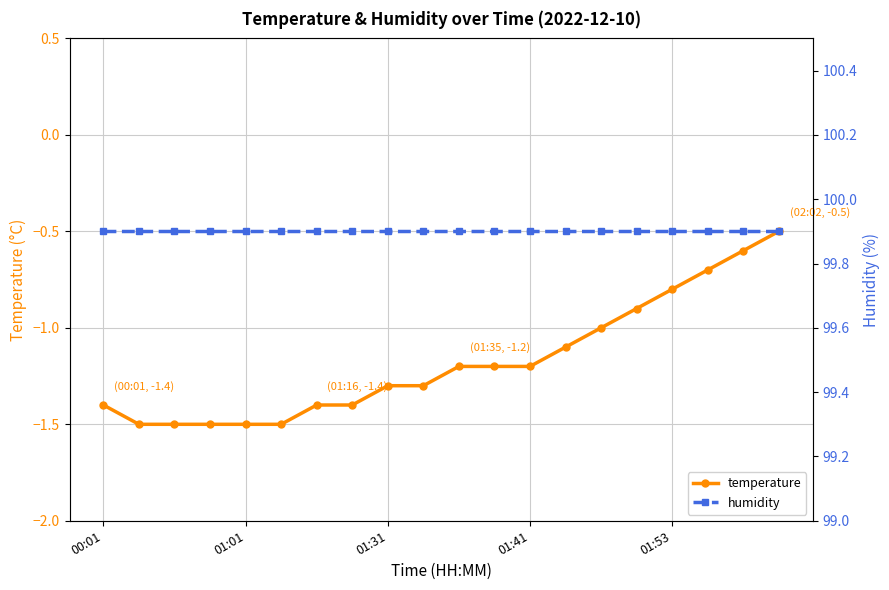

Rank the series by their average value, from highest to lowest.

humidity, temperature